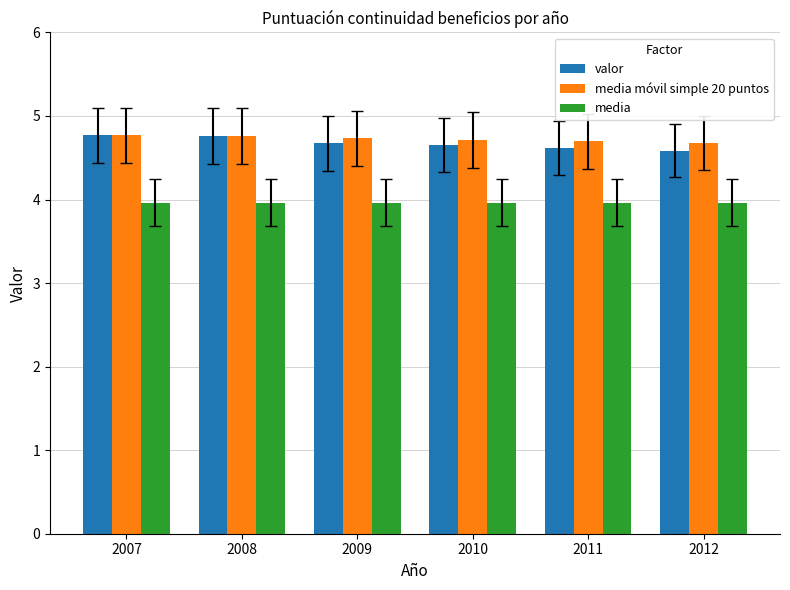

What is the value of the media bar at the 3rd from the left?

4.0